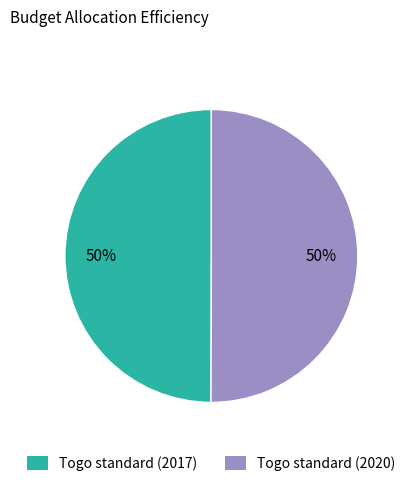

What percentage is the Togo standard (2020) slice, to the nearest percent?

50%